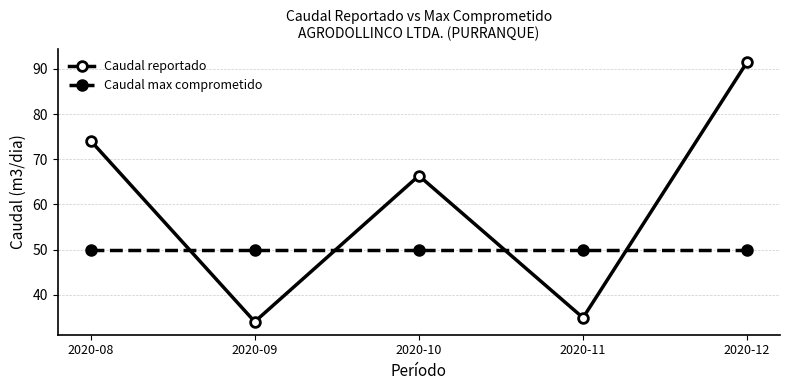

Which series has the largest total across all categories?

Caudal reportado